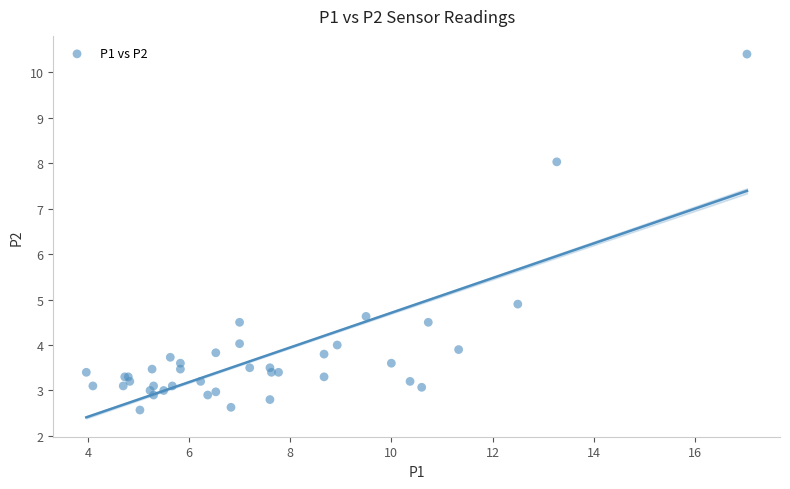

What Y value in the scatter plot is closest to 6?

4.9